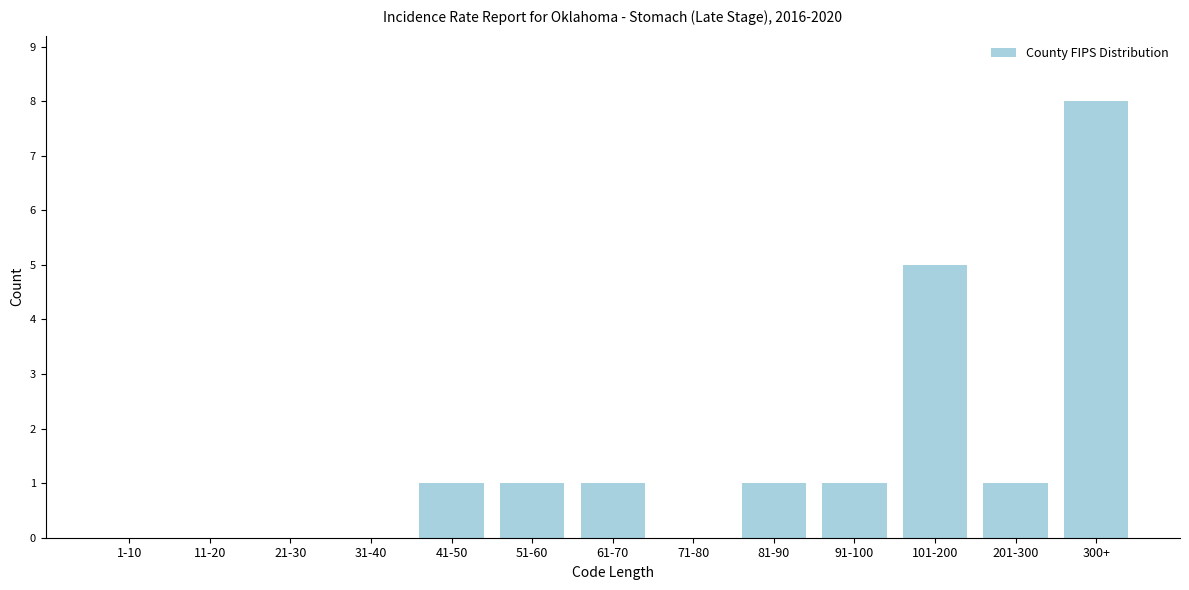

Reading left to right, transcribe all the data shown in this chart.

1-10=0	11-20=0	21-30=0	31-40=0	41-50=1	51-60=1	61-70=1	71-80=0	81-90=1	91-100=1	101-200=5	201-300=1	300+=8